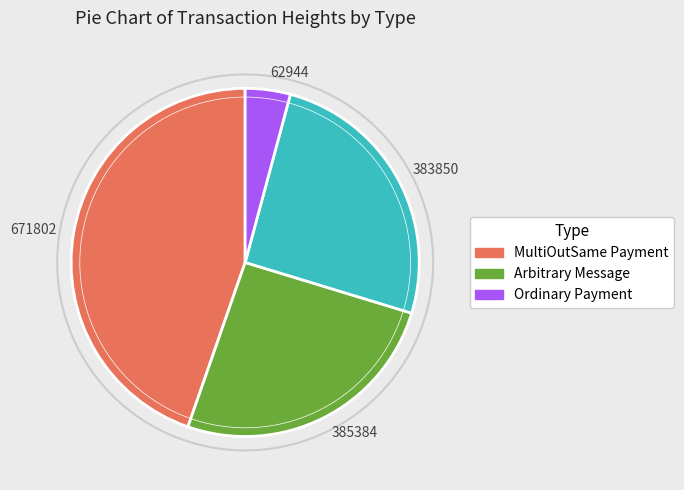

Is there a majority slice in this chart?

No